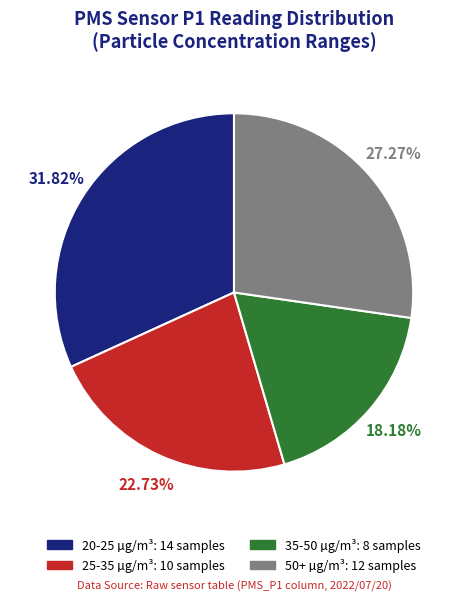

How many segments does this pie chart have?

4